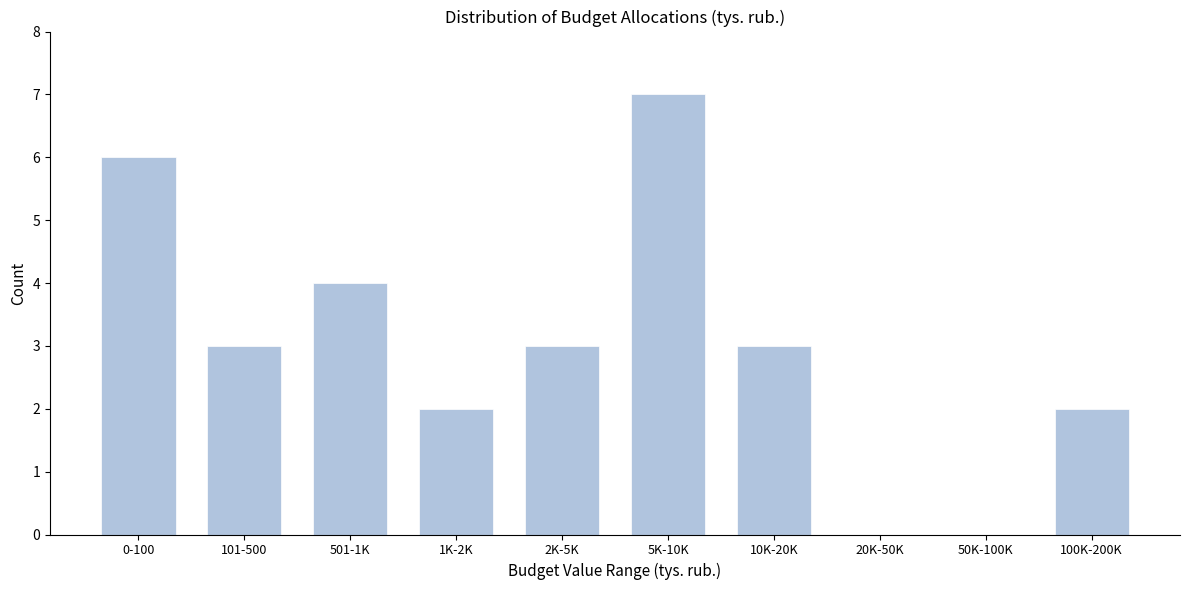

Reading left to right, transcribe all the data shown in this chart.

0-100=6	101-500=3	501-1K=4	1K-2K=2	2K-5K=3	5K-10K=7	10K-20K=3	20K-50K=0	50K-100K=0	100K-200K=2